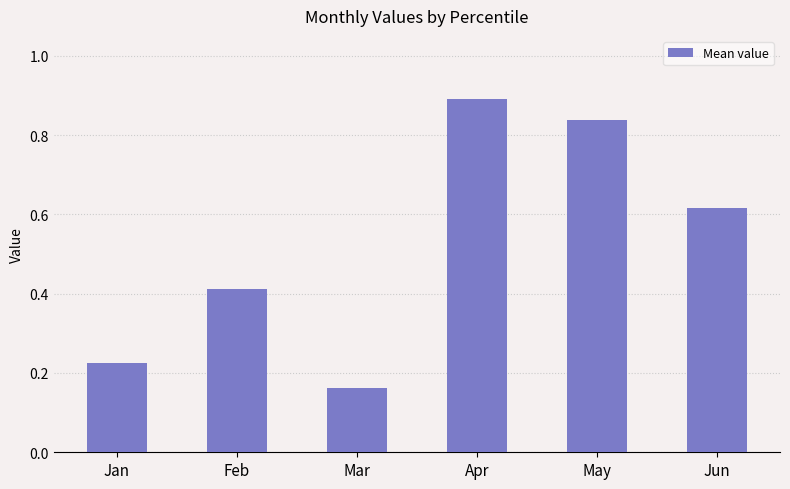

What is the difference between the maximum and minimum values?

0.7